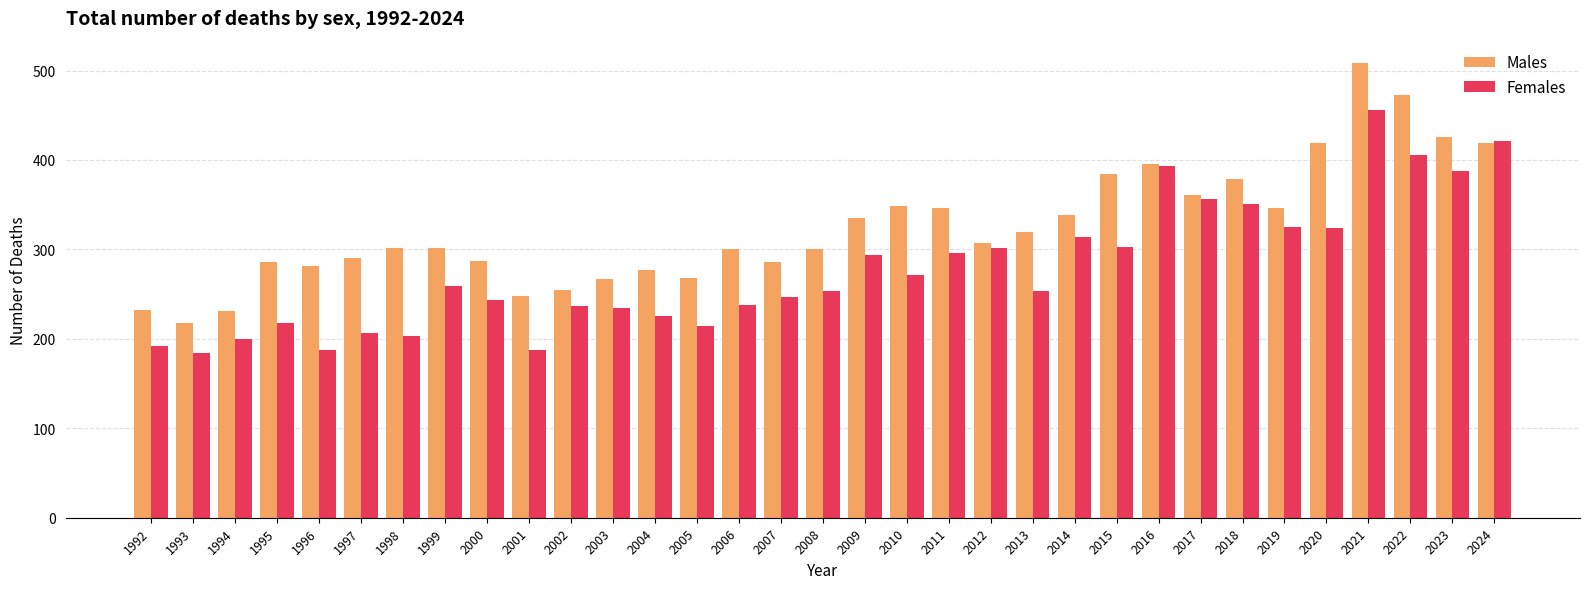

What are all the series names shown in the legend?

Males, Females